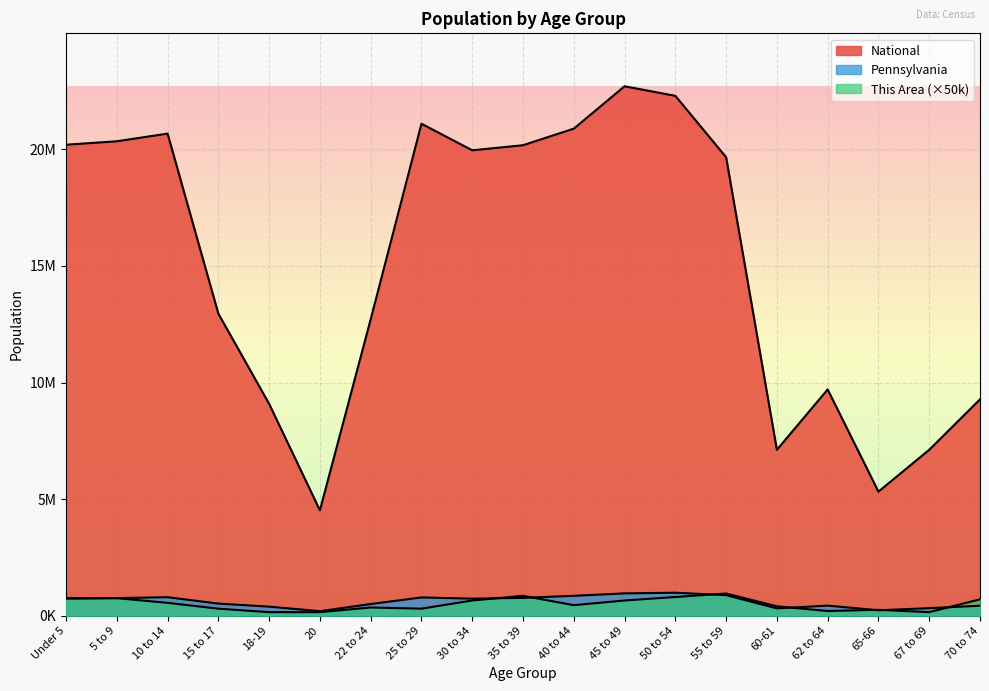

How many interior local valleys does the This Area series have?

4